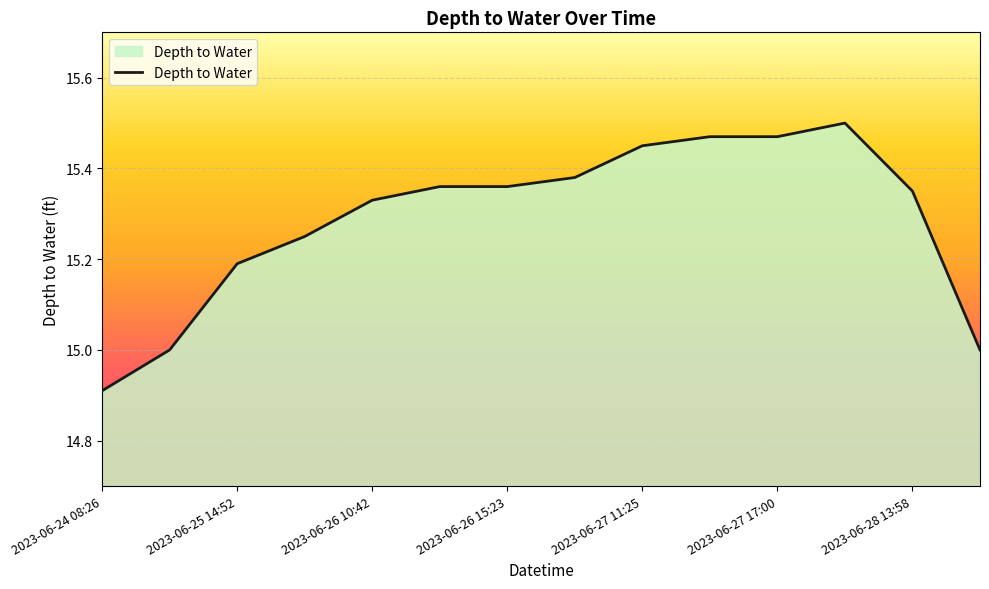

What is the minimum value shown in the chart?

14.9